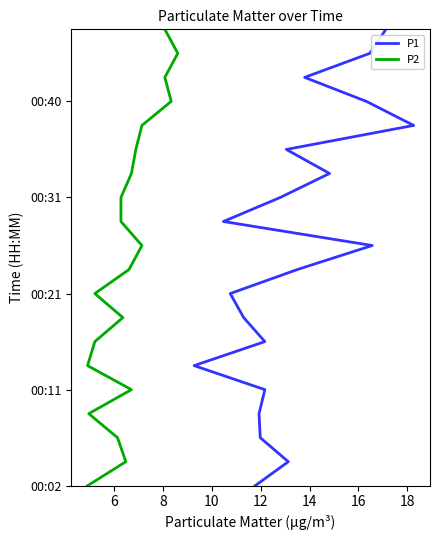

True or false: P1 and P2 intersect in this chart.

False